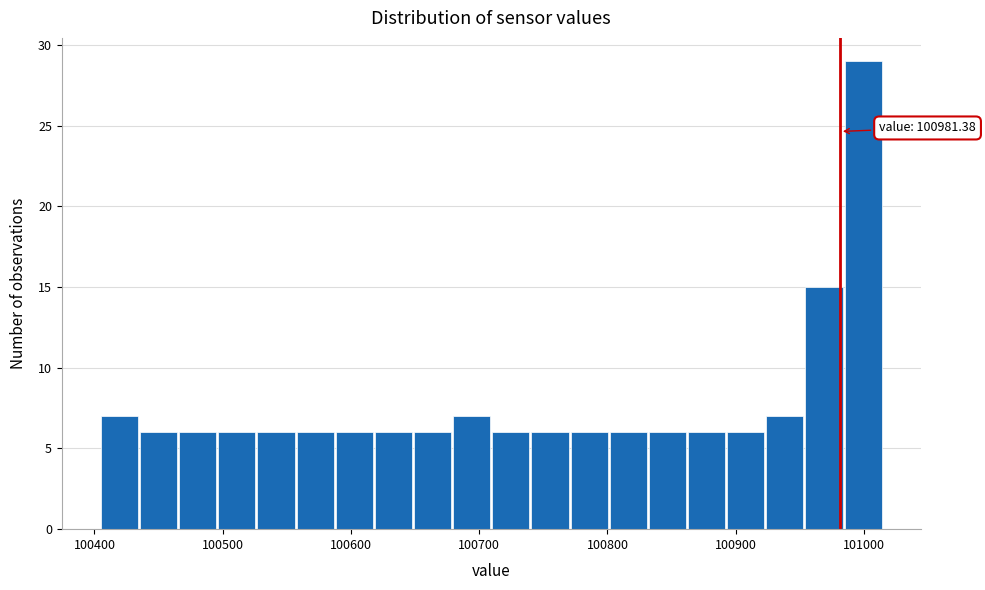

Read against the x-axis, roughly where is the centre of the tallest bar?

101000